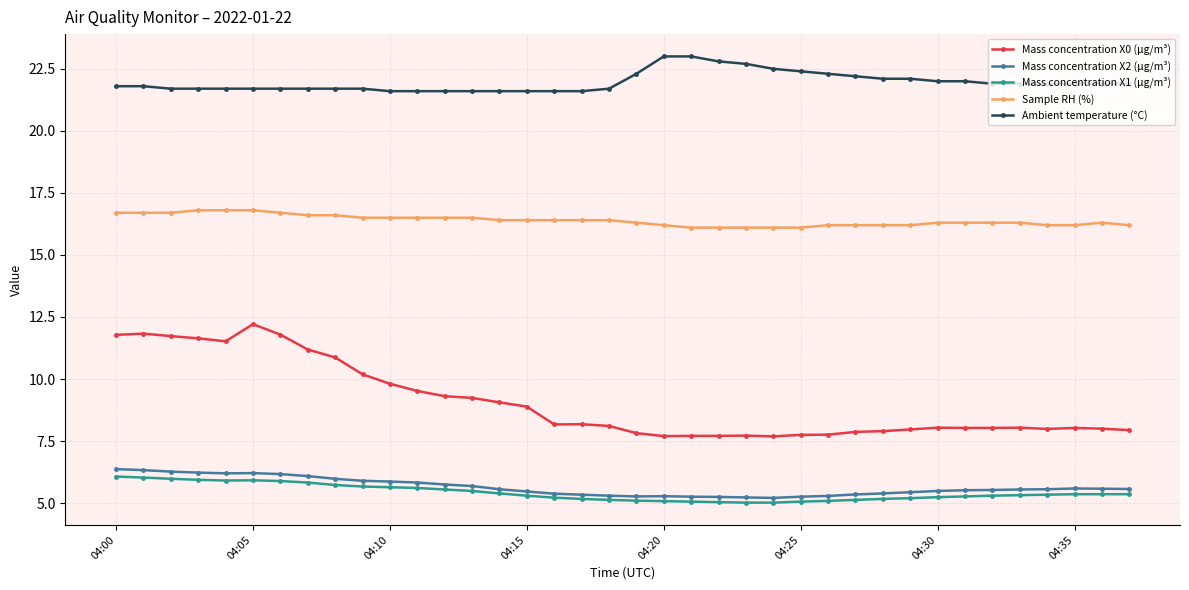

True or false: Mass concentration X2 (μg/m³) and Mass concentration X0 (μg/m³) cross at least once.

False